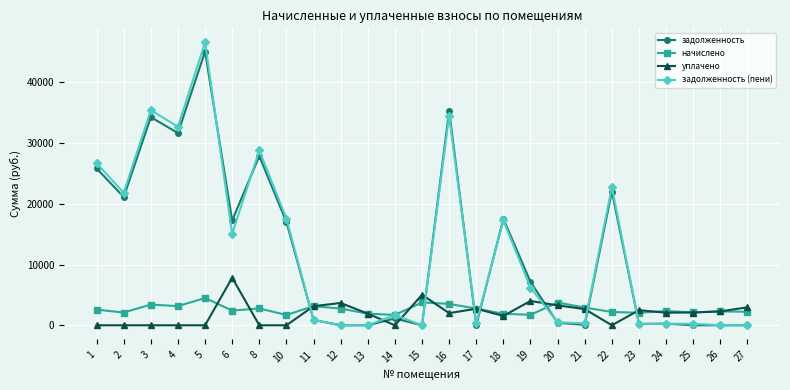

Which label corresponds to the largest value in the chart?

5